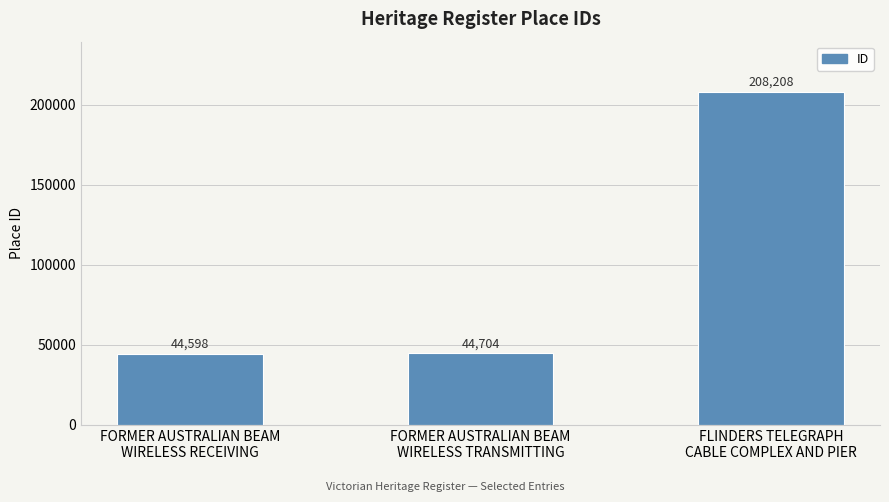

How many data points does each series have?

3